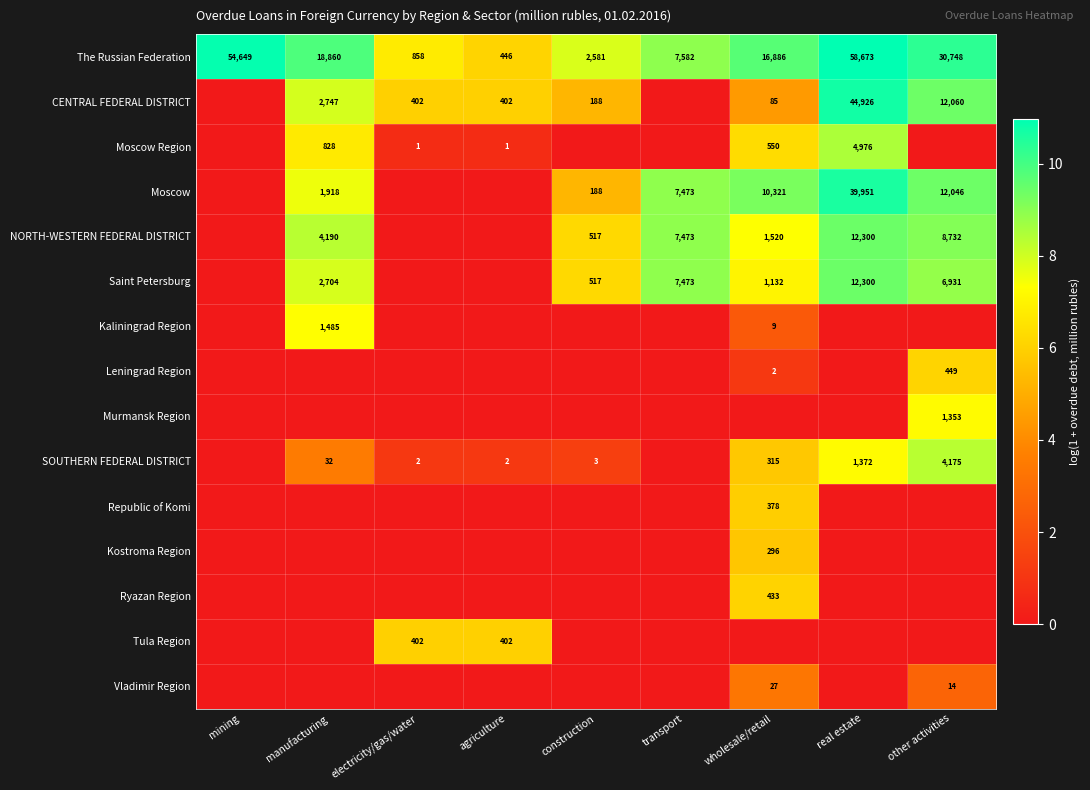

What is the difference between the CENTRAL FEDERAL DISTRICT values at agriculture and construction?

214